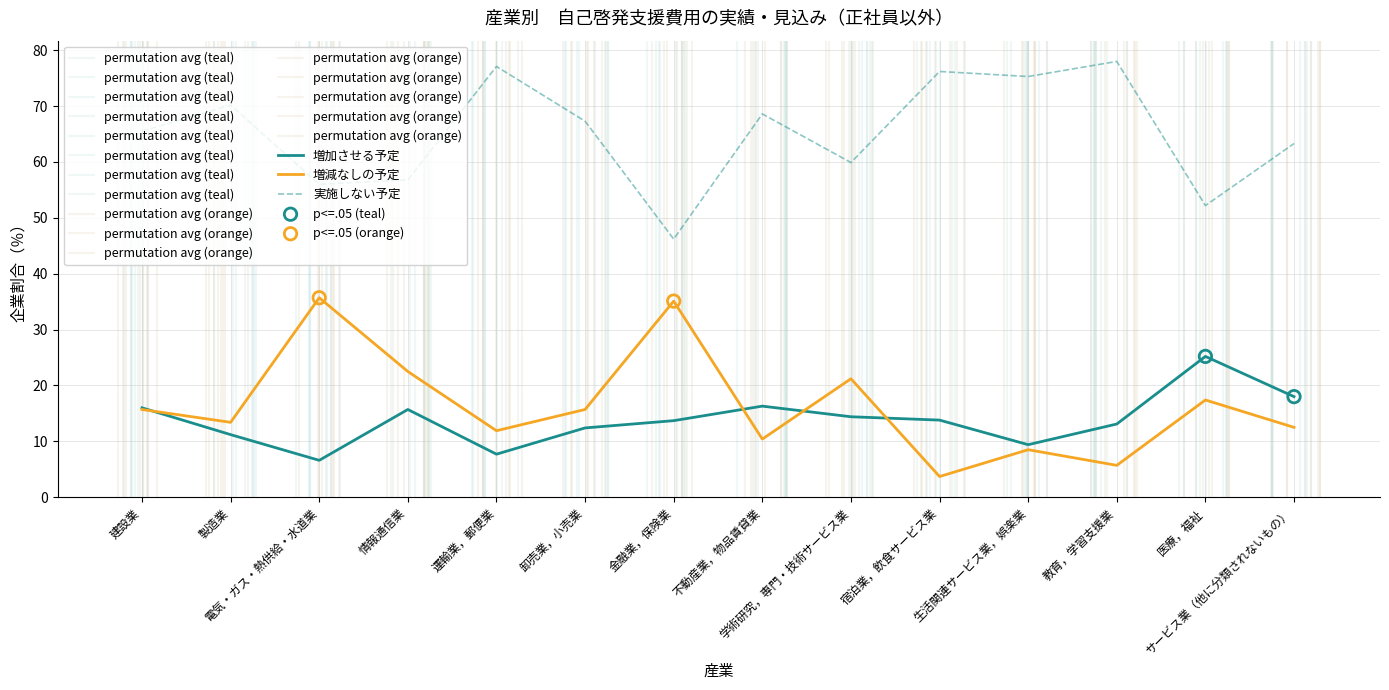

Is the value of 実施しない予定 at 建設業 greater than the value of 増減なしの予定 at 製造業?

Yes